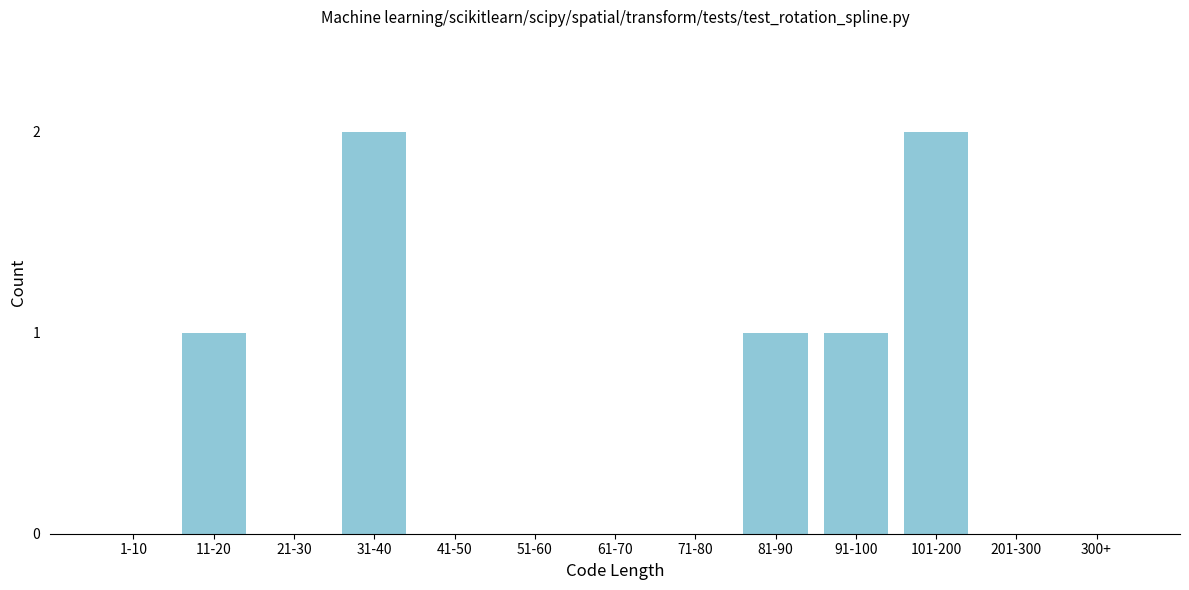

Reading left to right, extract all data points from this chart.

1-10=0	11-20=1	21-30=0	31-40=2	41-50=0	51-60=0	61-70=0	71-80=0	81-90=1	91-100=1	101-200=2	201-300=0	300+=0